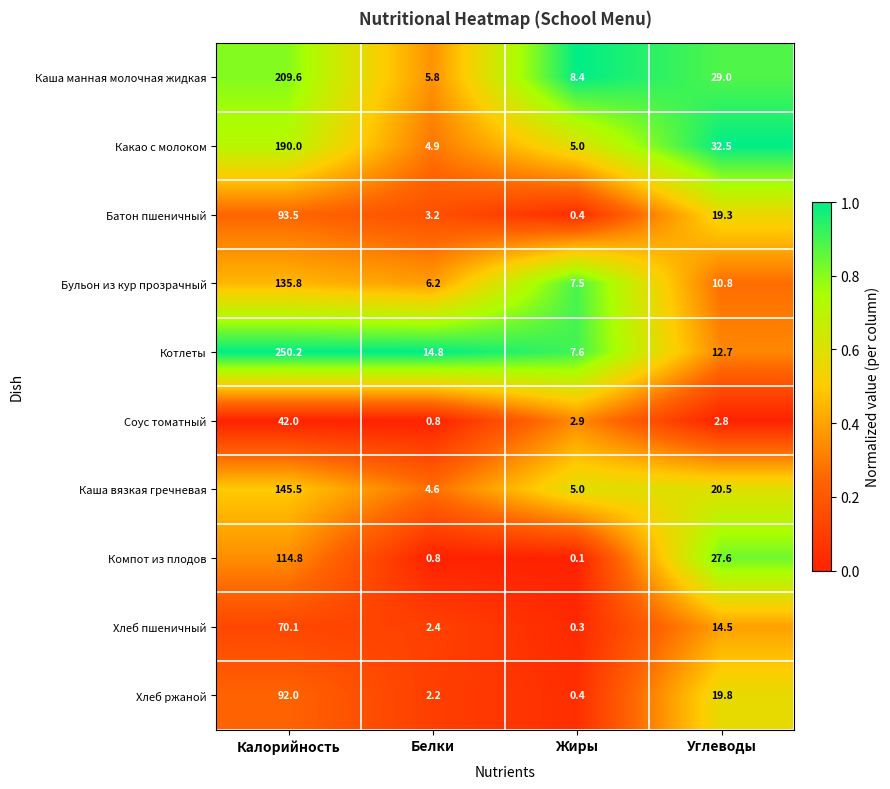

How many categories are shown in the chart?

4